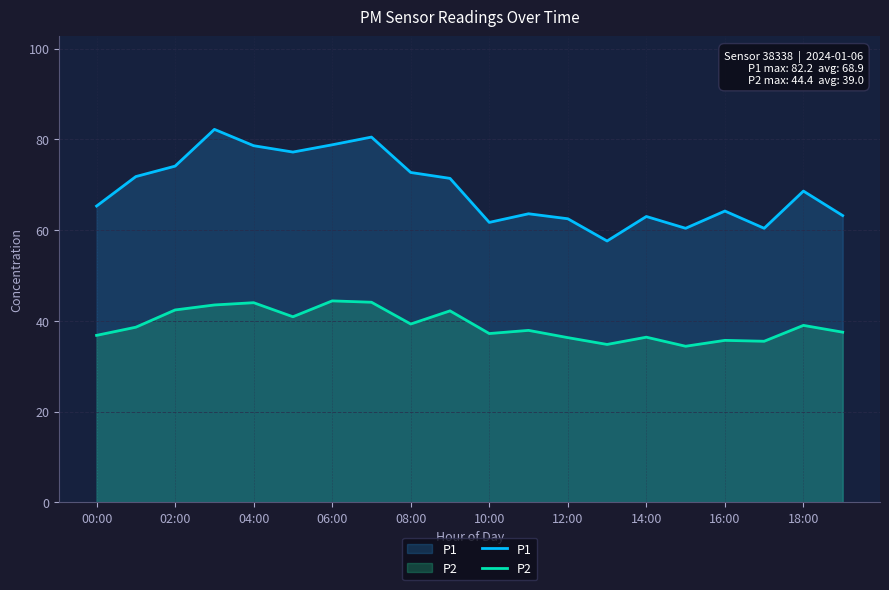

Reading left to right, extract all data points from this chart.

P1: 65.3	71.8	74.1	82.2	78.6	77.2	78.8	80.5	72.7	71.4	61.7	63.6	62.5	57.6	63.0	60.4	64.2	60.4	68.6	63.2
P2: 36.8	38.6	42.4	43.5	44.0	40.9	44.4	44.1	39.3	42.2	37.2	37.9	36.3	34.8	36.4	34.4	35.7	35.5	39.0	37.5